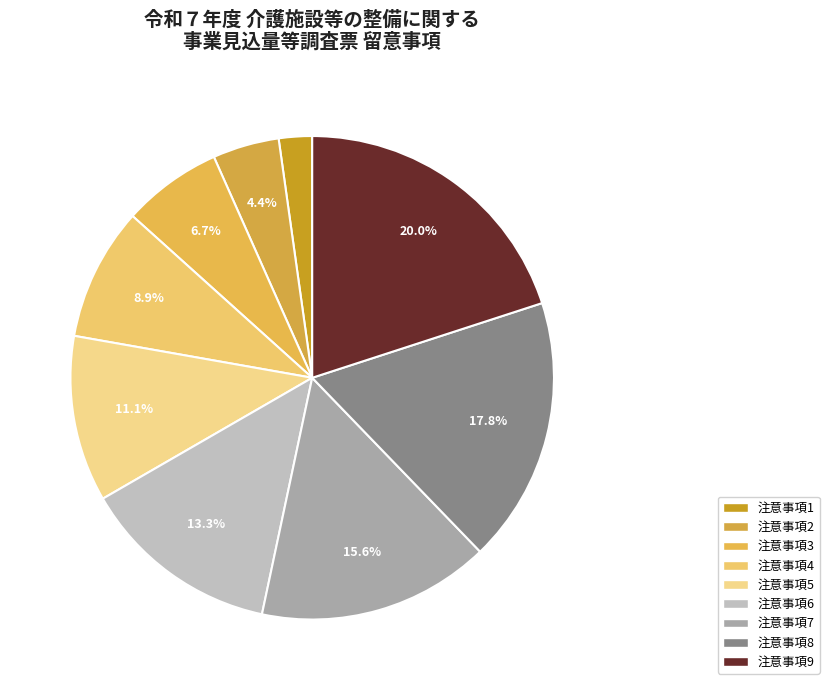

How many segments does this pie chart have?

9